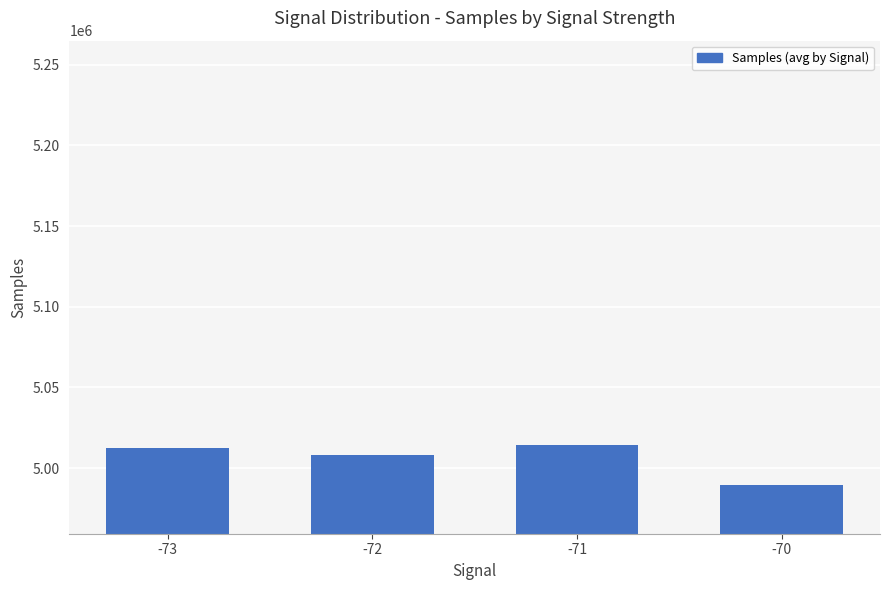

Approximately how many times larger is the value at -73 compared to -70?

1.0